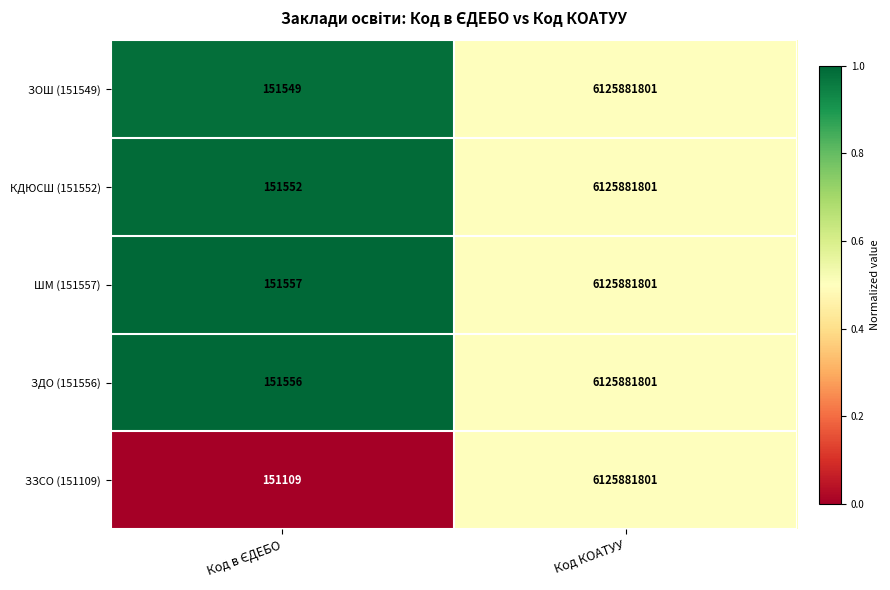

What is the minimum value shown in the chart?

151109